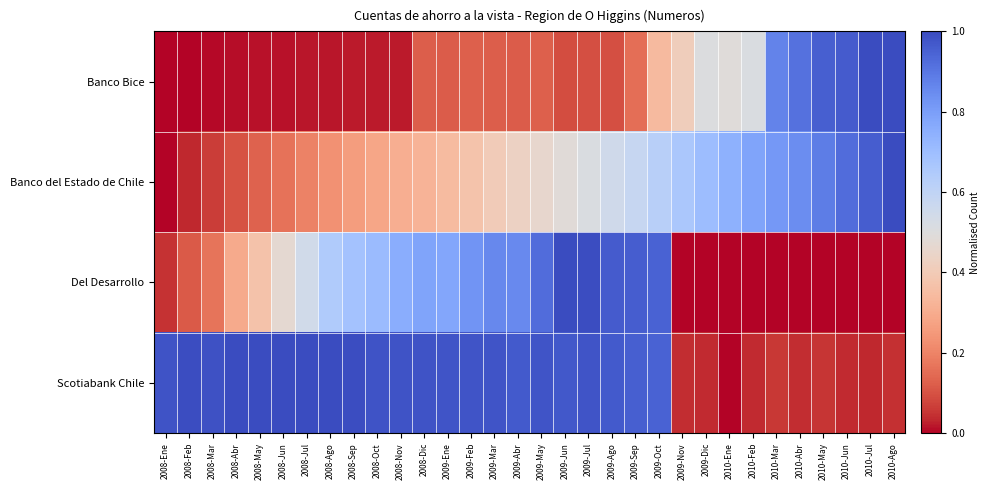

Rank the series by their maximum value, from lowest to highest.

Banco Bice, Banco del Estado de Chile, Del Desarrollo, Scotiabank Chile